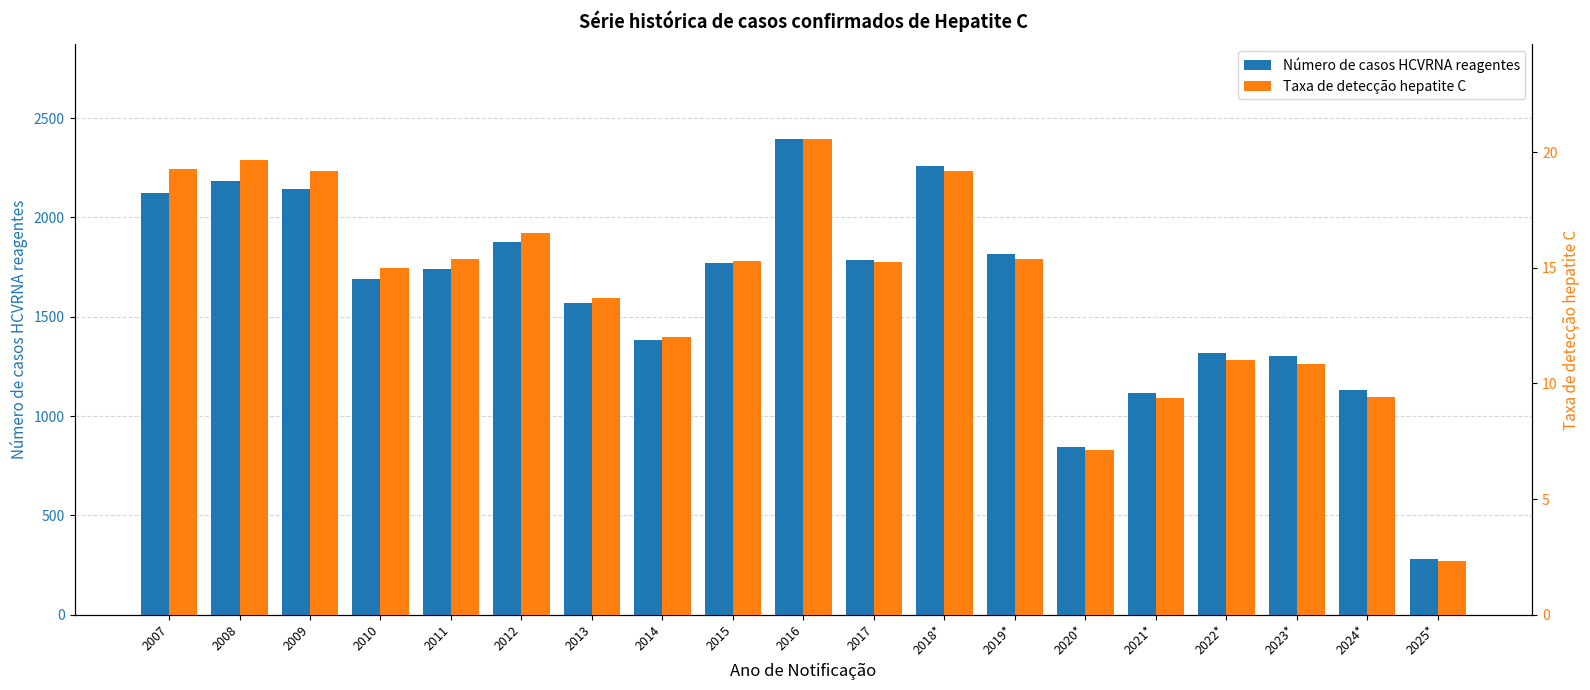

List the series in order of their overall mean, highest first.

Número de casos HCVRNA reagentes, Taxa de detecção hepatite C